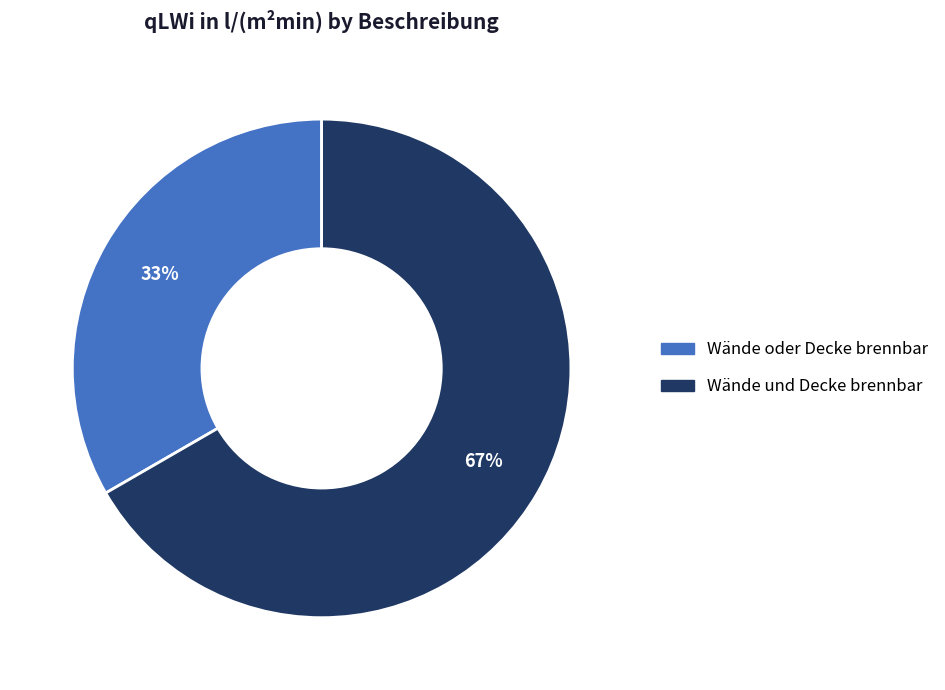

Rank the categories by value from lowest to highest.

Wände oder Decke brennbar, Wände und Decke brennbar